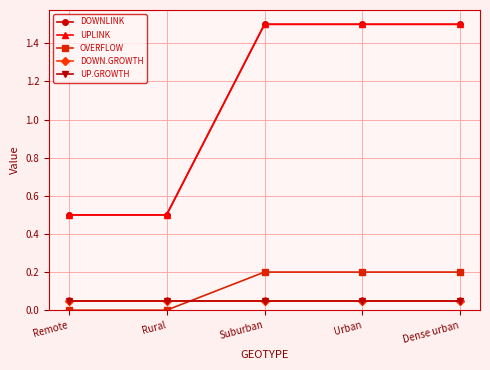

Is this an area chart (filled region under the line)?

No